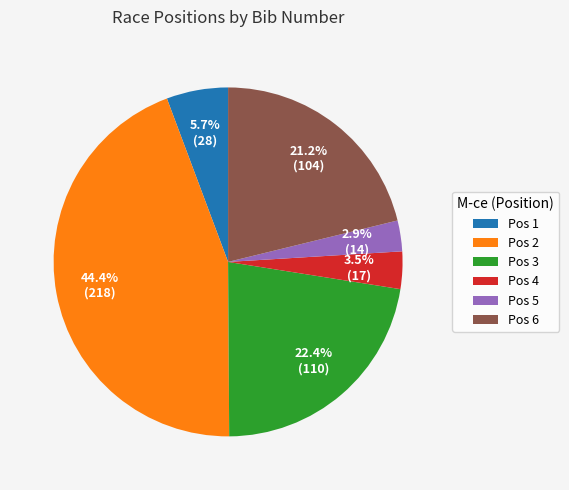

What is the largest slice in the pie chart?

Pos 2